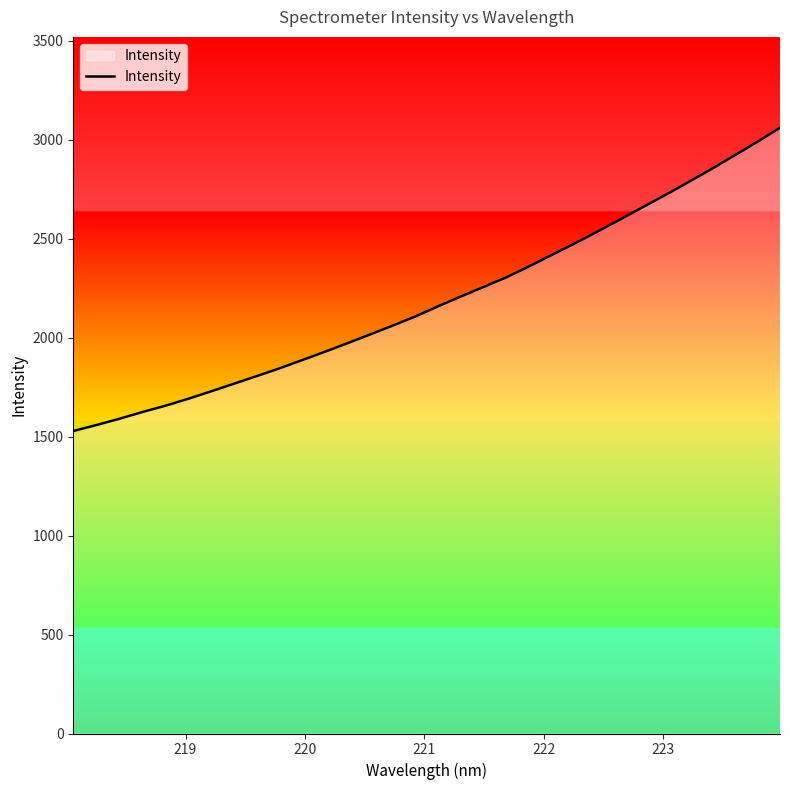

What is the smallest value displayed?

1528.0